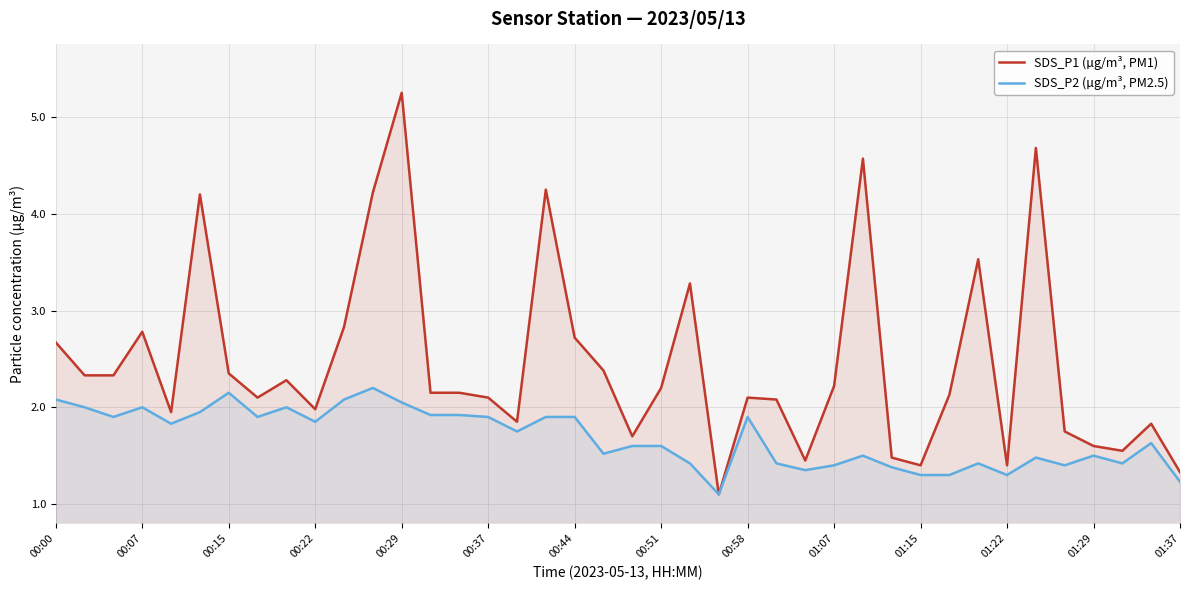

How many data points in SDS_P1 (µg/m³, PM1) are above 2?

26